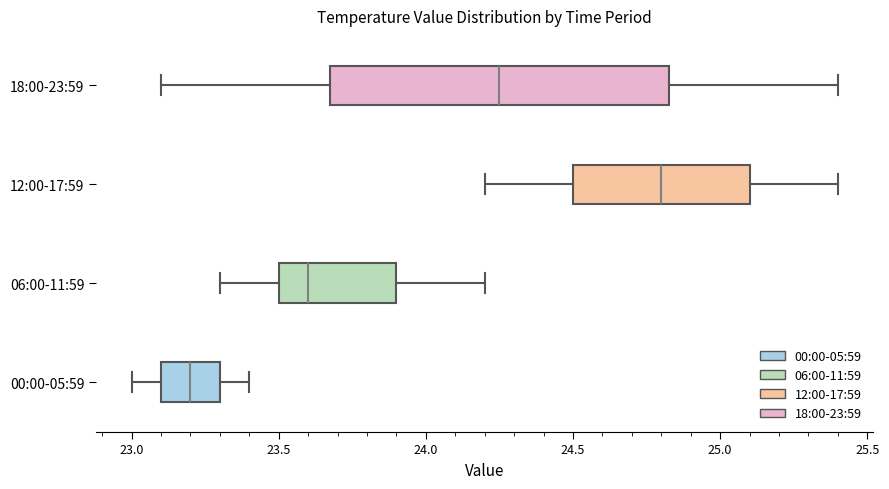

Where is the right edge of the box for 06:00-11:59 on the x-axis? The values are not printed on the chart, so give them approximately, as read against the axis.

23.90